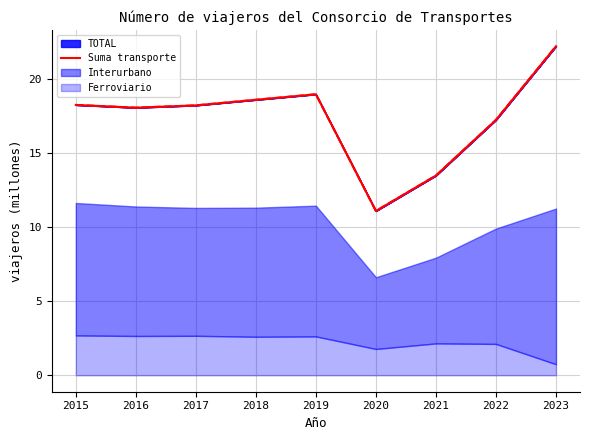

Reading left to right, transcribe all the data shown in this chart.

2015=18.3	2016=18.1	2017=18.2	2018=18.6	2019=19.0	2020=11.1	2021=13.5	2022=17.3	2023=22.2